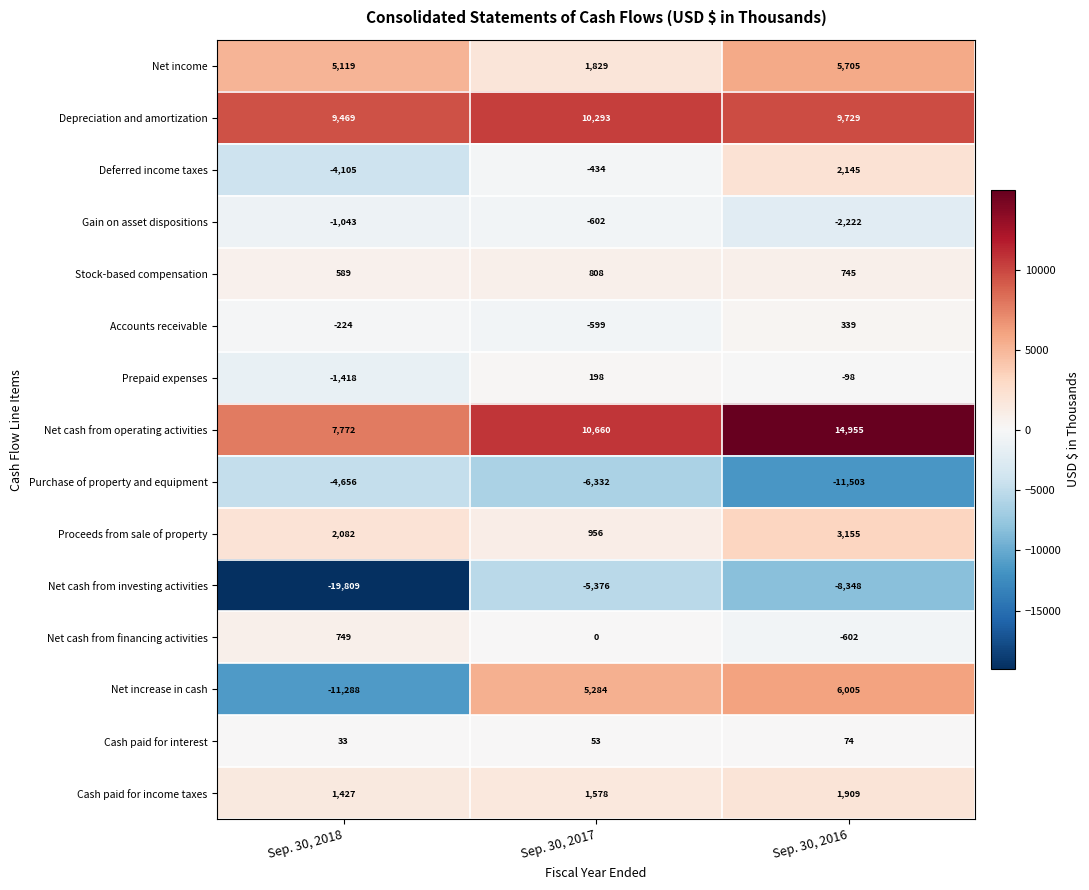

What is the minimum value shown in the chart?

-19809